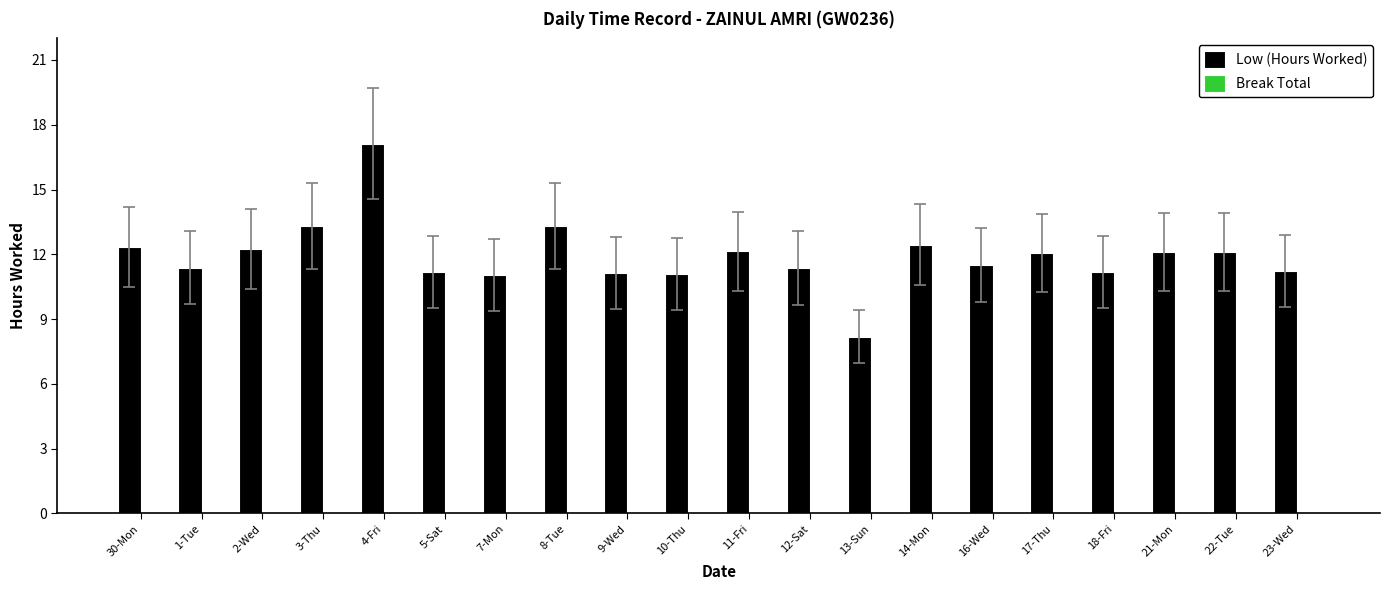

What is the smallest value displayed?

8.2